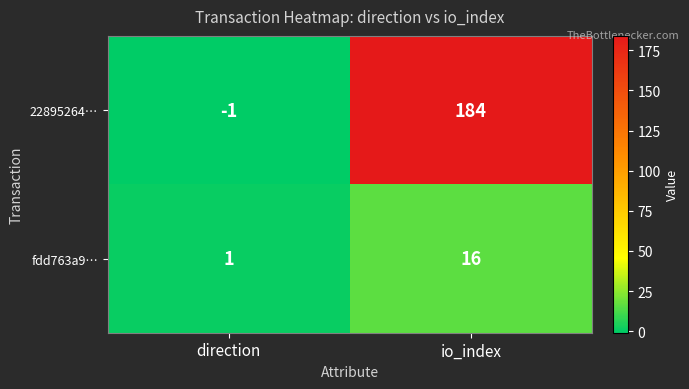

What is the greatest value displayed?

184